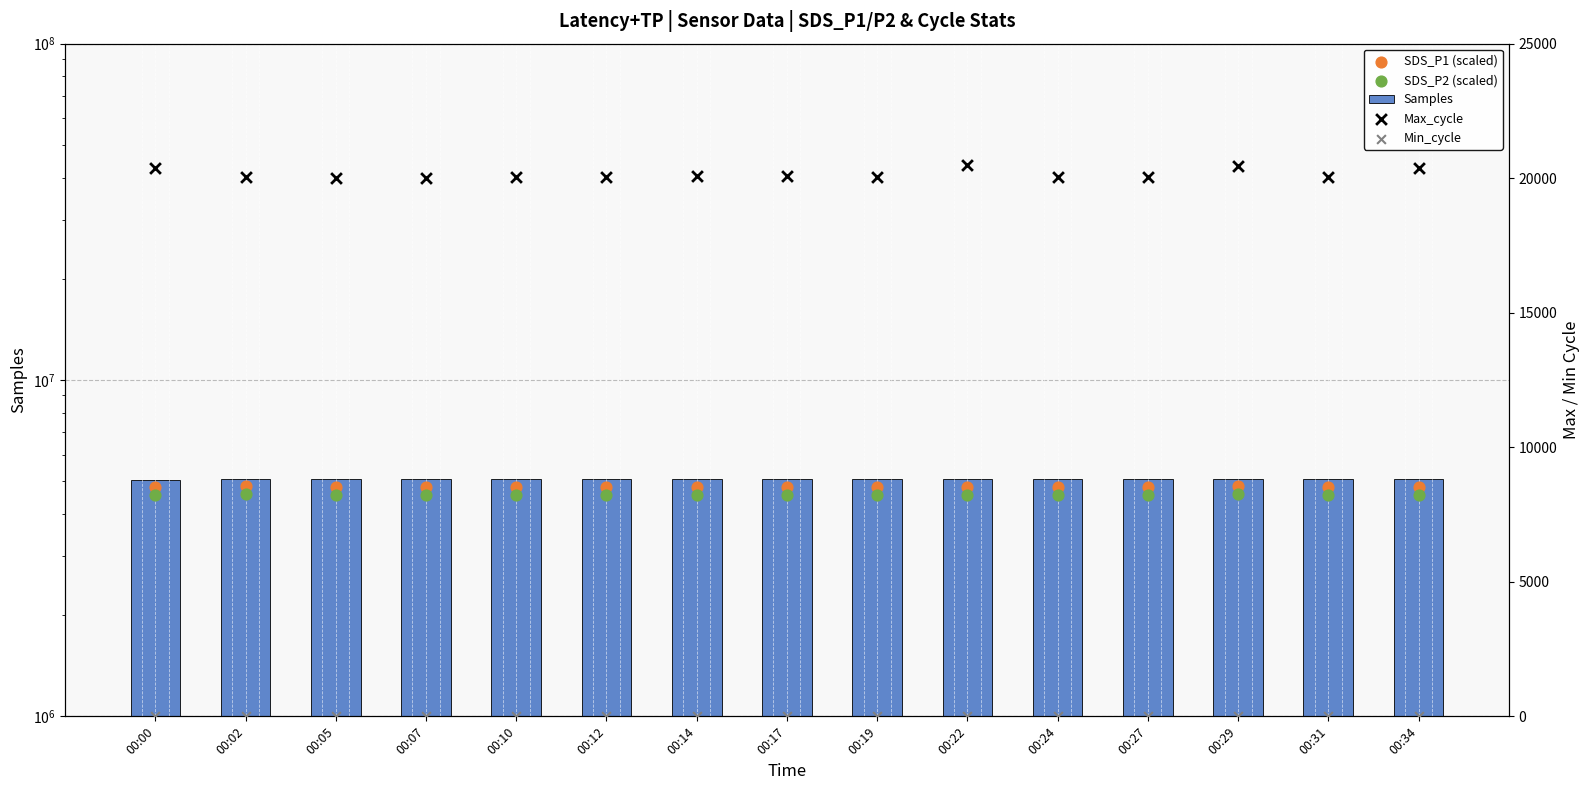

What are all the series names shown in the legend?

Samples, SDS_P1 (scaled), SDS_P2 (scaled), Max_cycle, Min_cycle